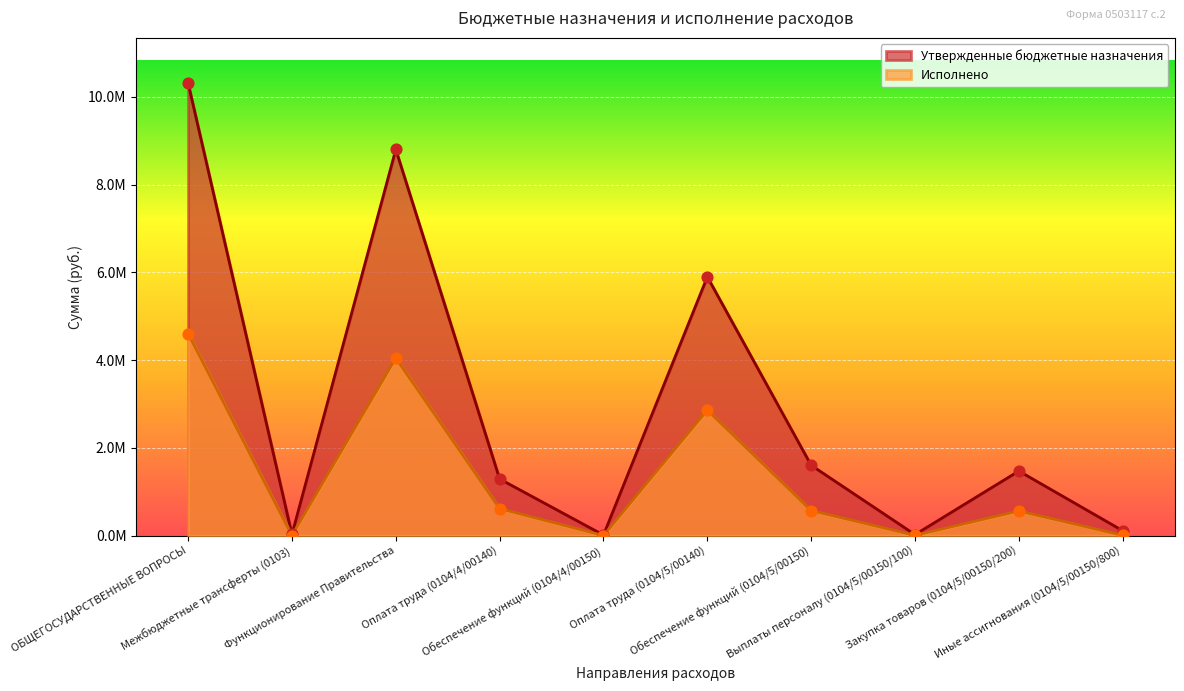

At how many categories does at least one series exceed 9650975?

1